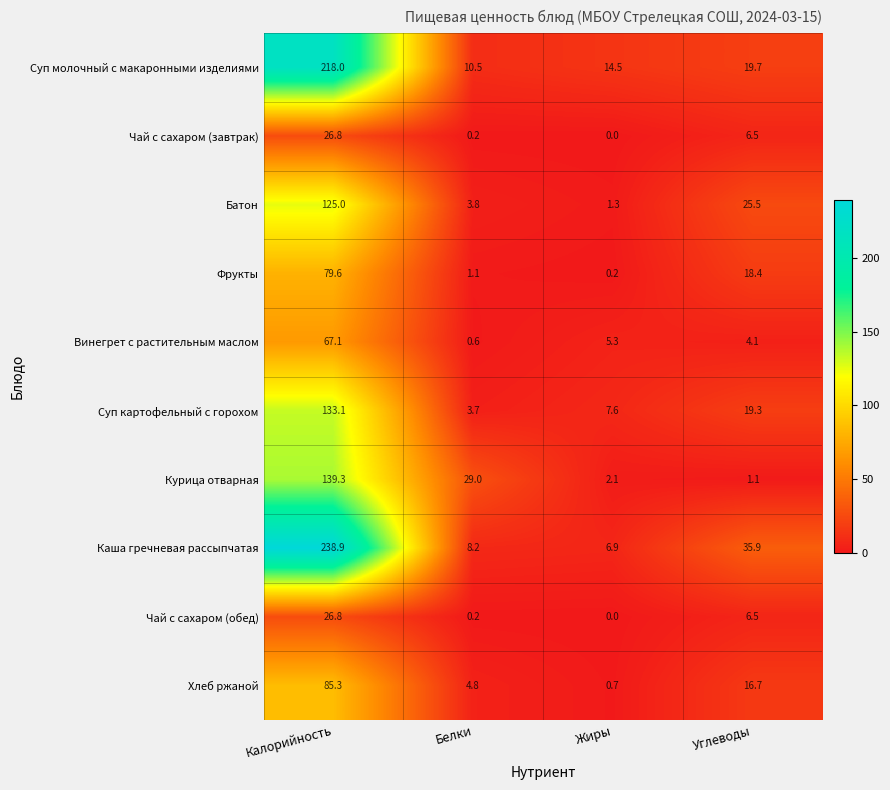

What is the sum of all Суп картофельный с горохом values?

163.7